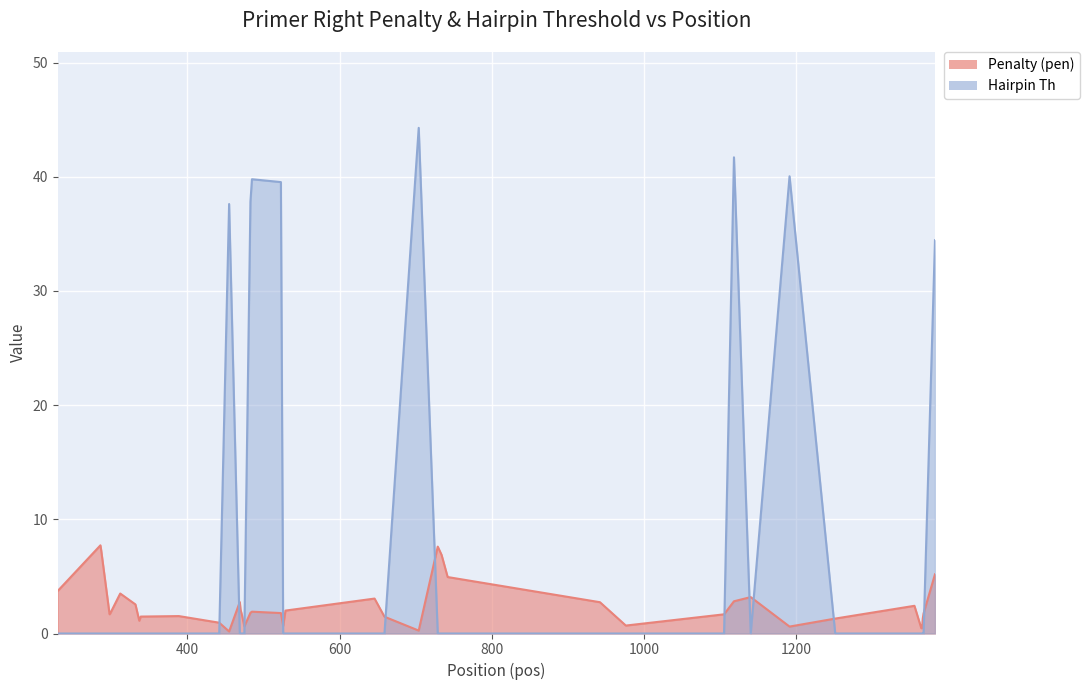

List the series in order of their overall mean, lowest first.

Penalty (pen), Hairpin Th